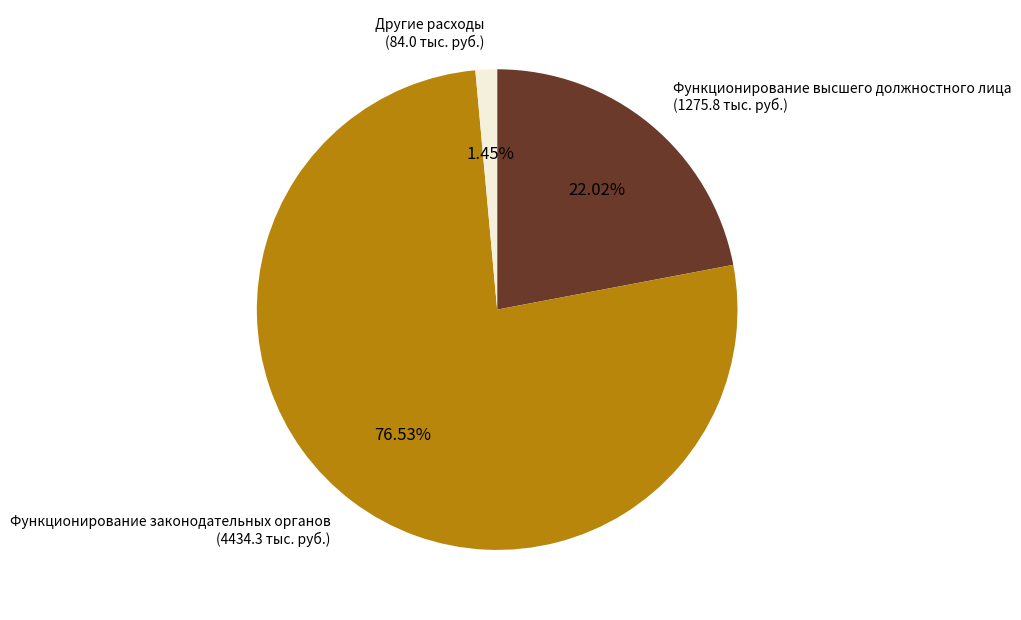

Which category accounts for the majority?

Функционирование законодательных органов